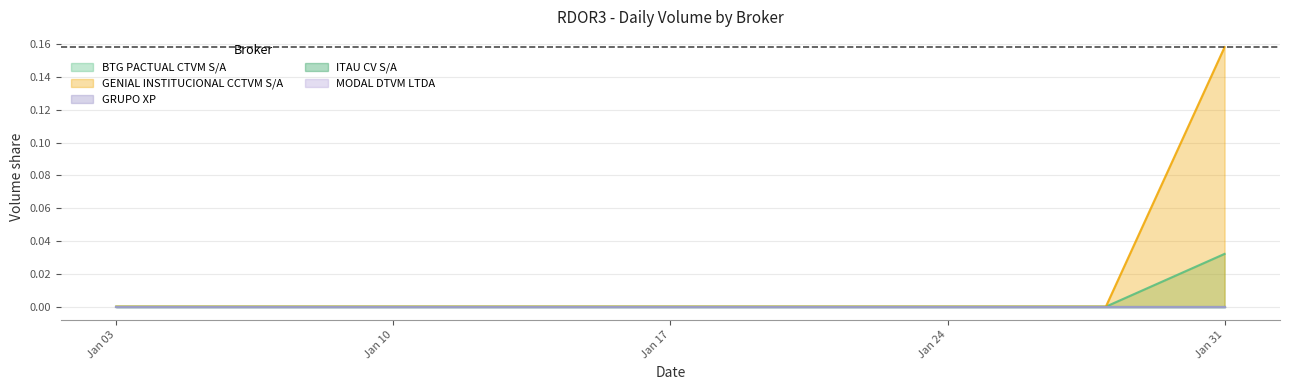

The GENIAL INSTITUCIONAL CCTVM S/A series shows 0.1 at 2022-01-06. True or false?

False